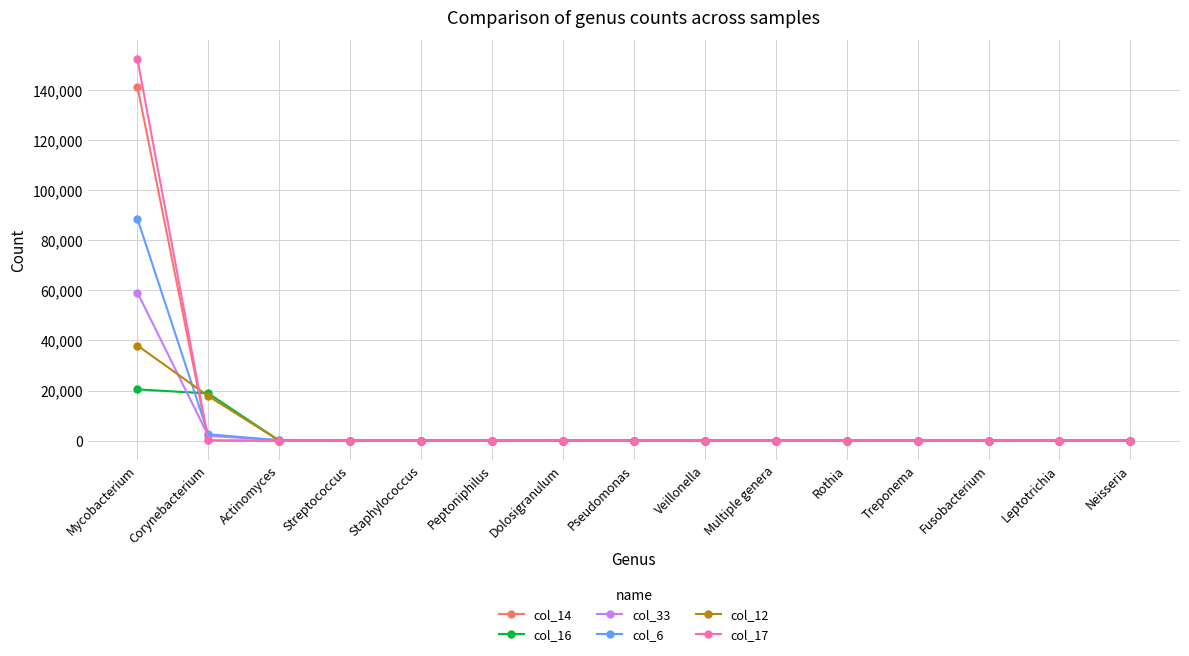

Does the chart display data point markers on the line(s)?

Yes